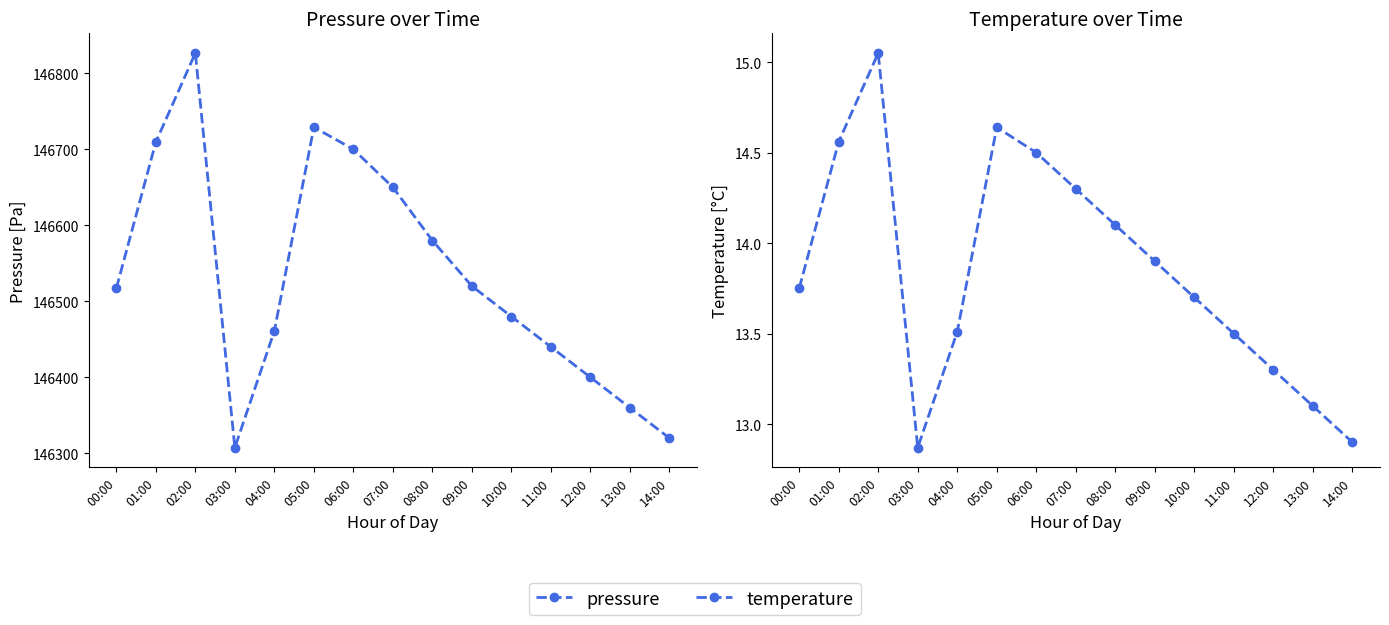

What is the maximum value for temperature?

15.1